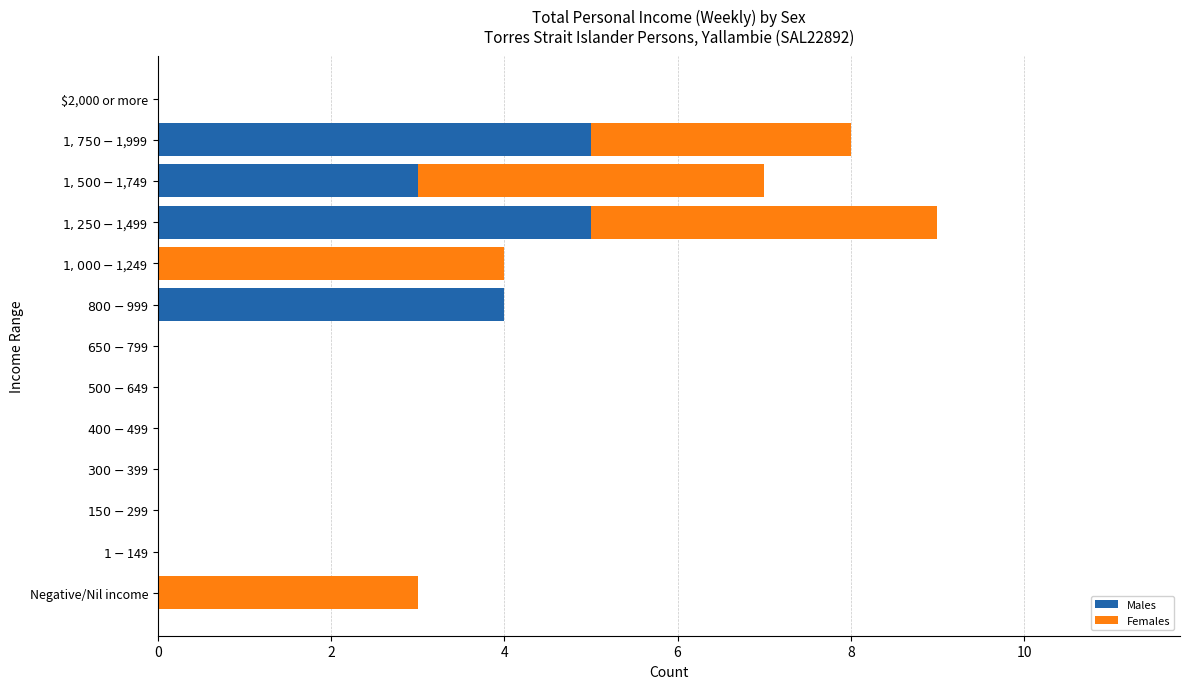

What is the sum of all Males values?

17